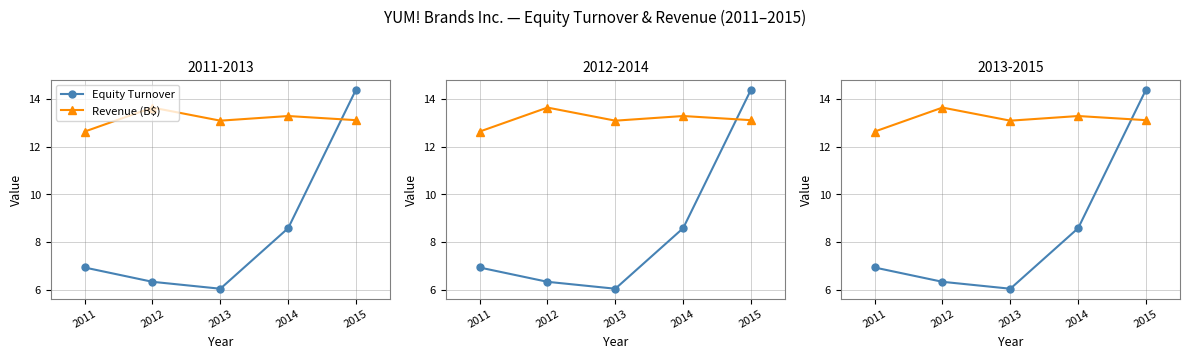

Between 2013 and 2014, which is larger?

2014